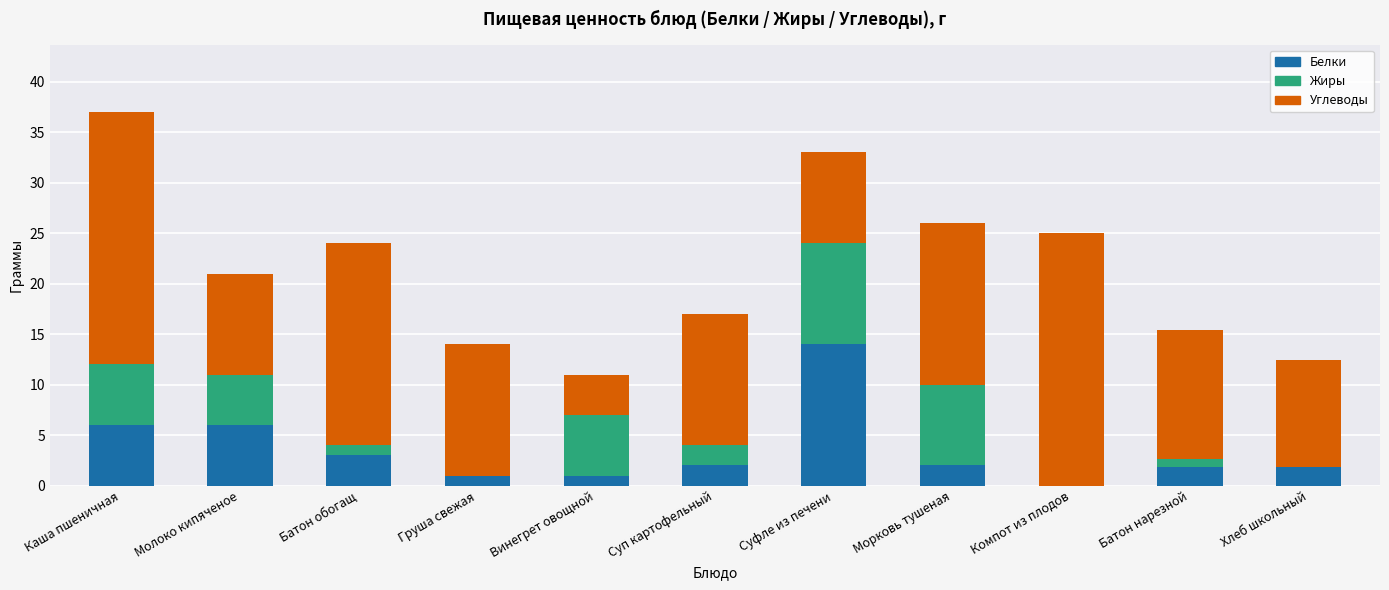

What is the sum of the Белки values at Каша пшеничная and Батон обогащ?

9.0